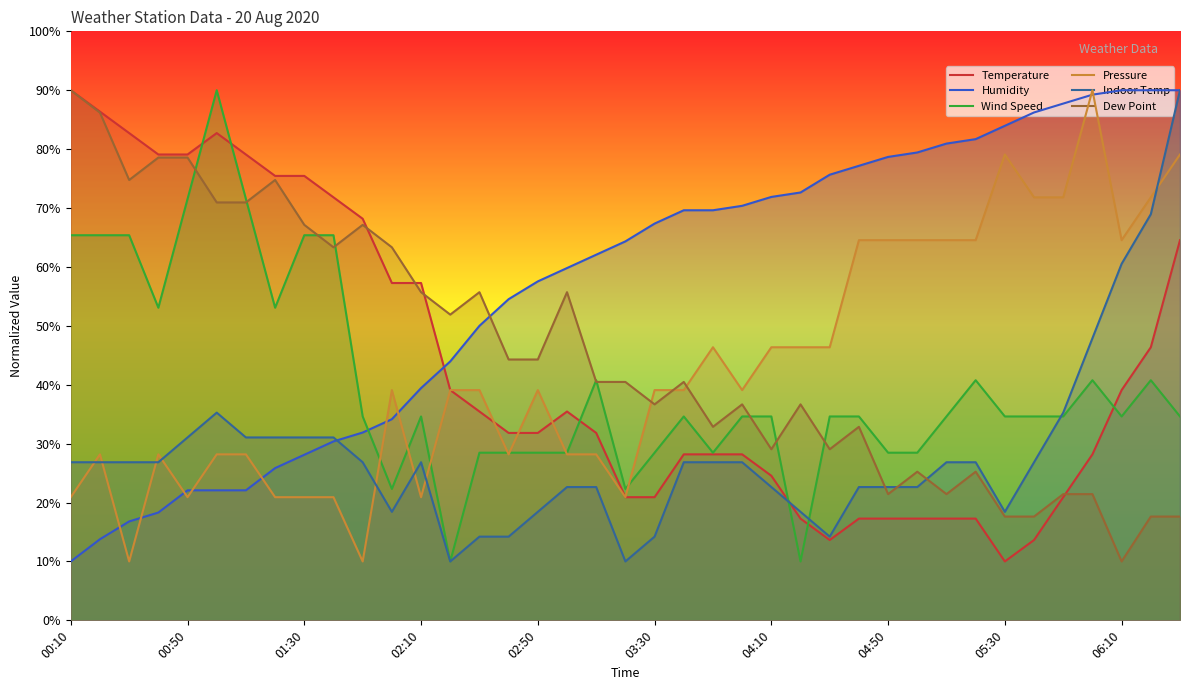

What are all the series names shown in the legend?

Temperature, Humidity, Wind Speed, Pressure, Indoor Temp, Dew Point